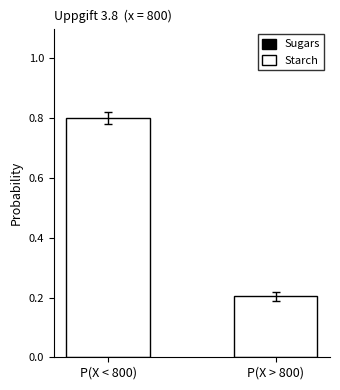

Does the chart contain stacked bars?

Yes